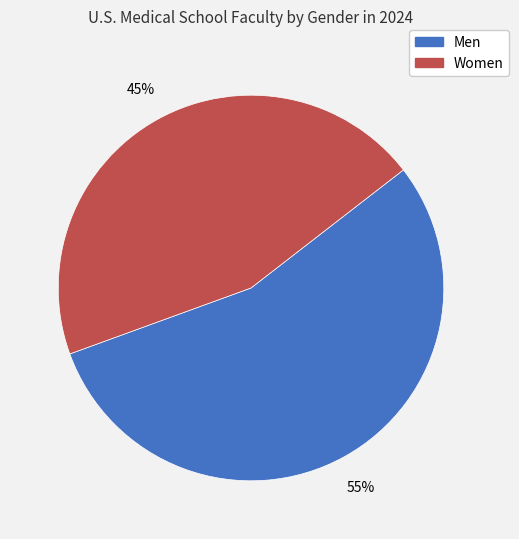

Do Men and Women together represent more than half of the pie?

Yes